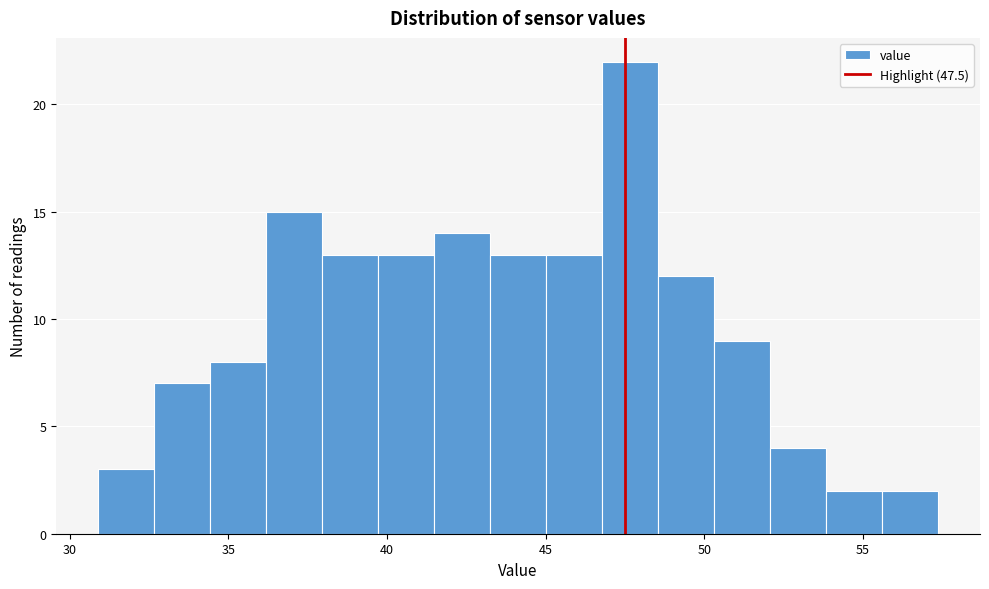

Read against the x-axis, roughly where is the centre of the tallest bar?

47.5